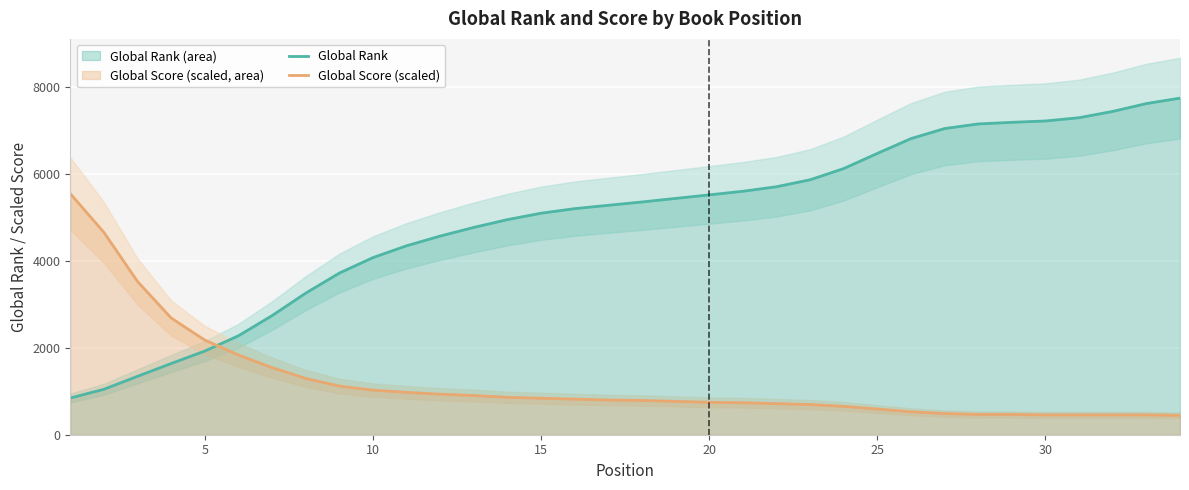

The value of Global Rank at 20 is 3566.5. True or false?

False